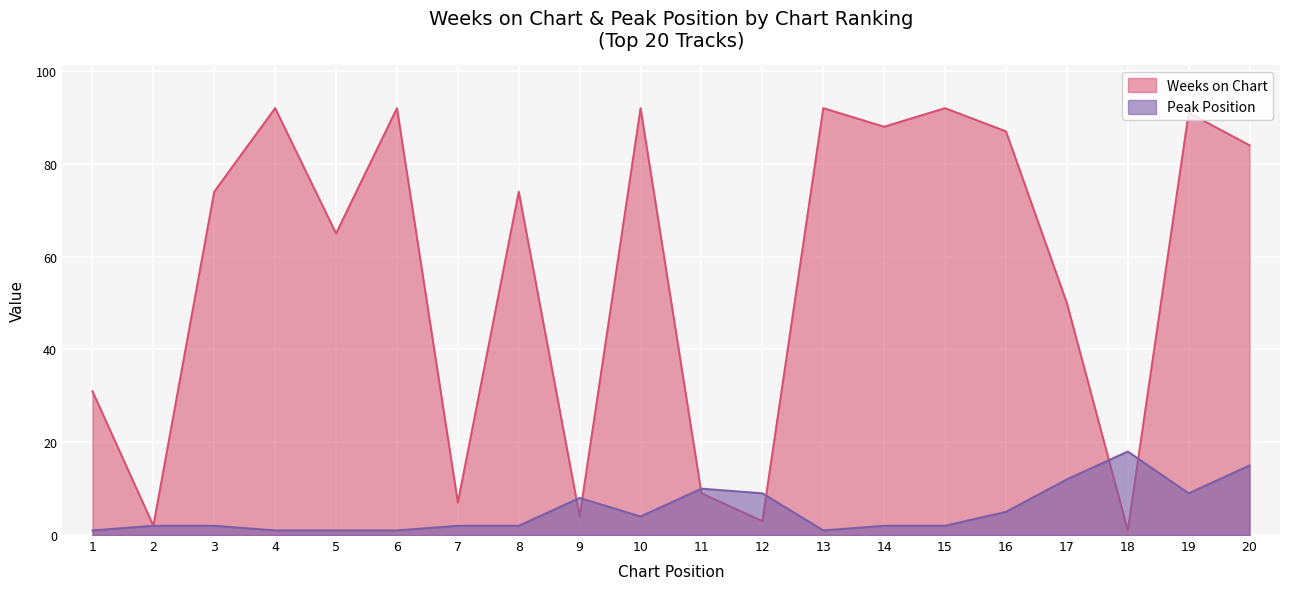

What is the difference between the maximum and minimum values in the Weeks on Chart series?

91